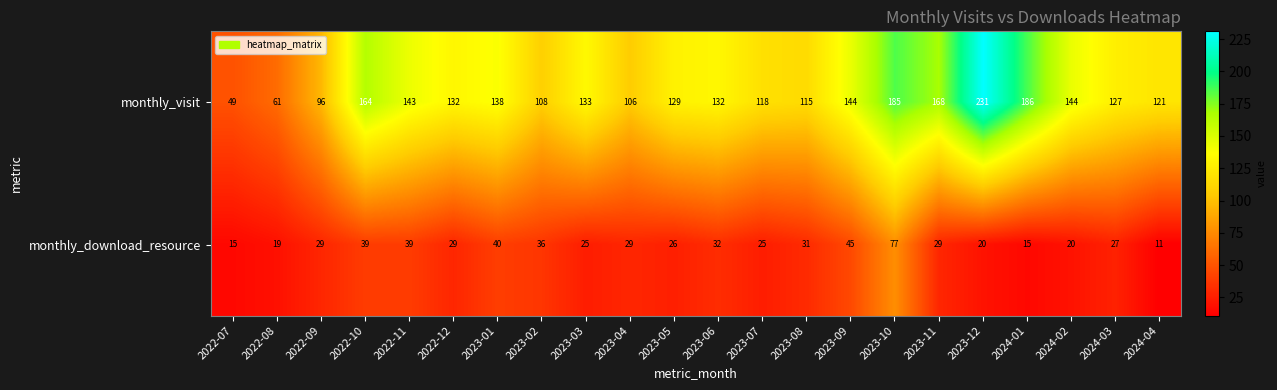

What is the lowest value of the monthly_download_resource series?

11